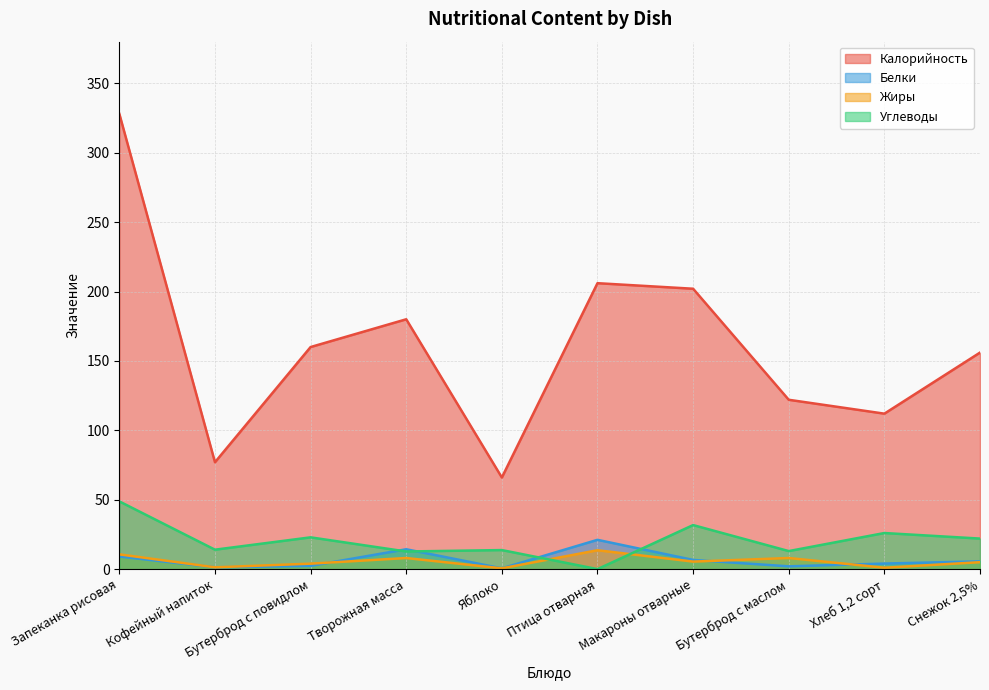

At how many categories does at least one series exceed 131?

6